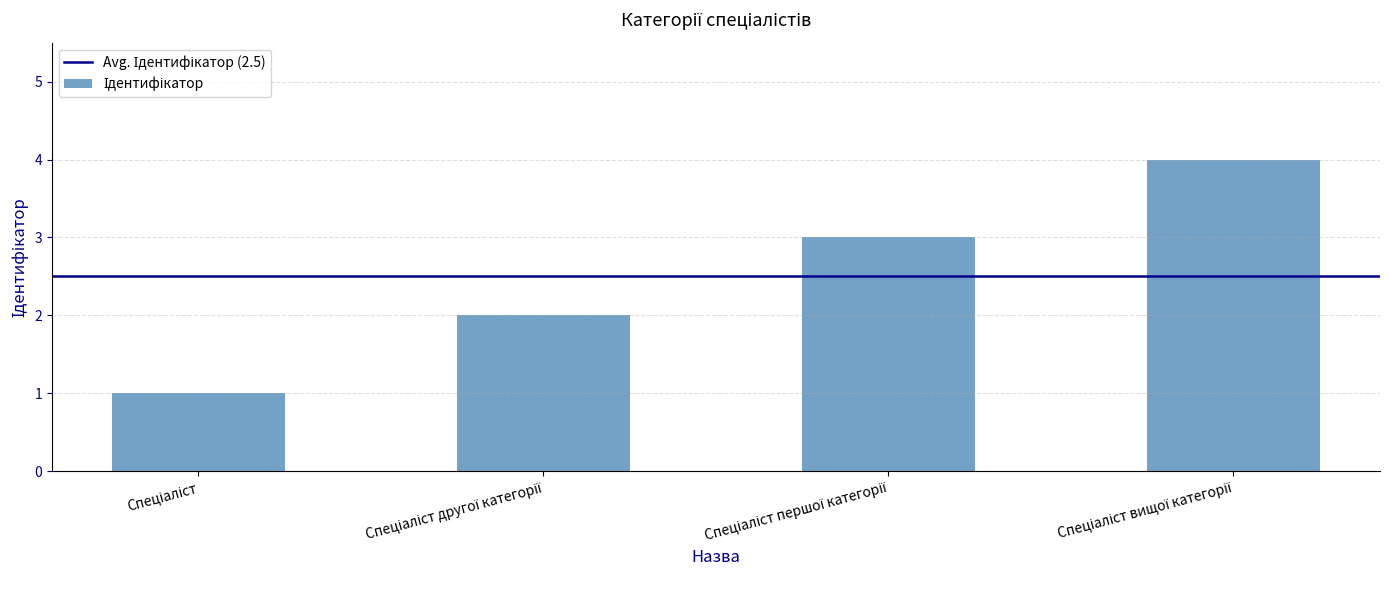

What is the difference between the maximum and minimum values?

3